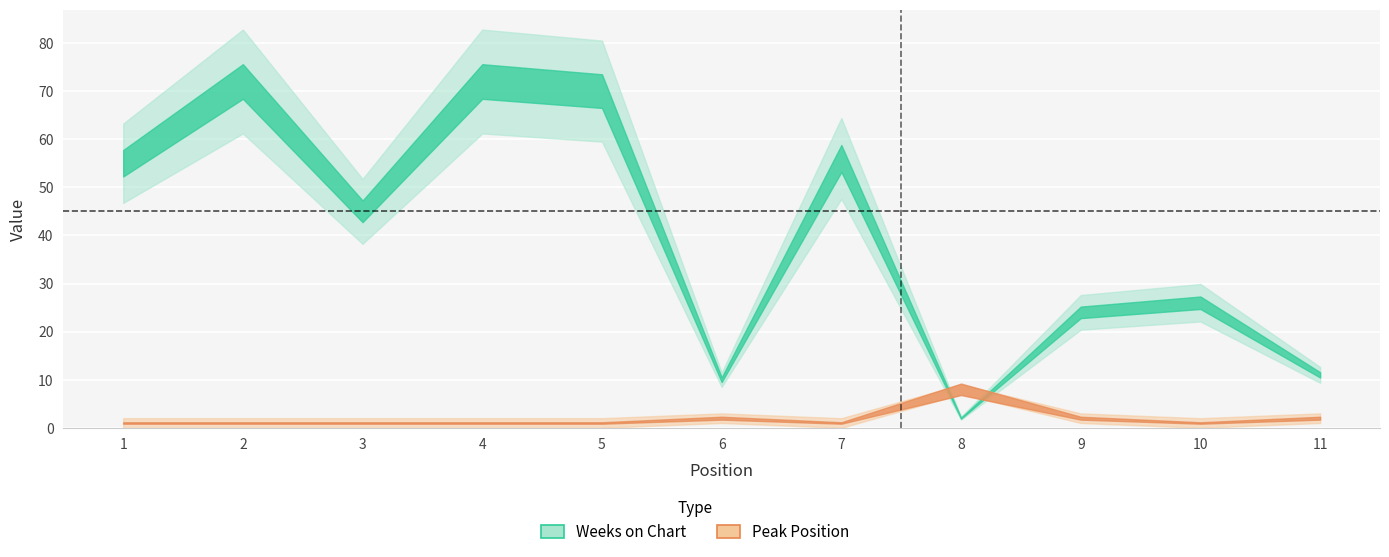

Rank the series by their maximum value, from lowest to highest.

Peak Position, Weeks on Chart